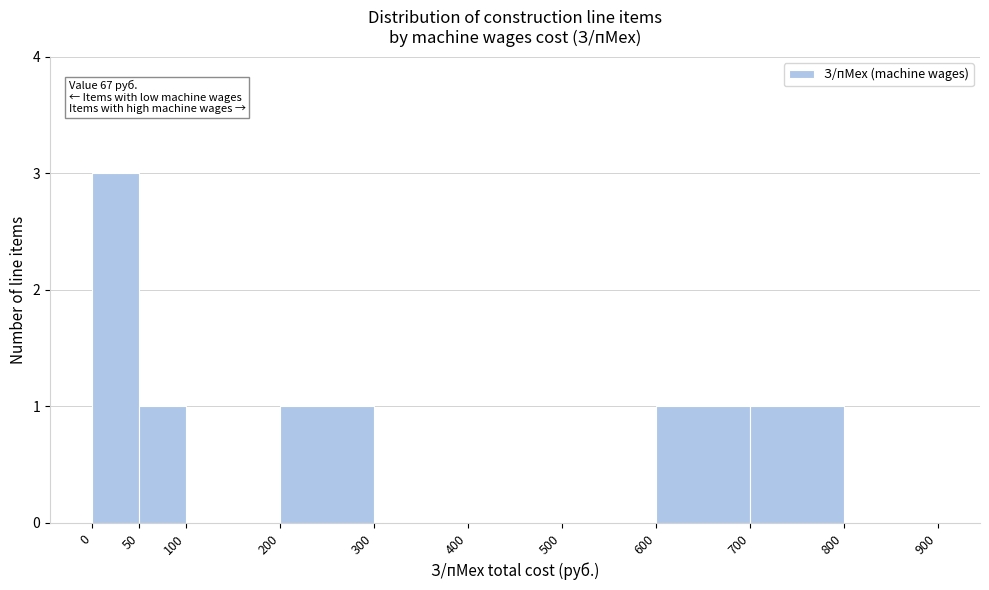

Over which range of the x-axis is the bar tallest?

0 to 50